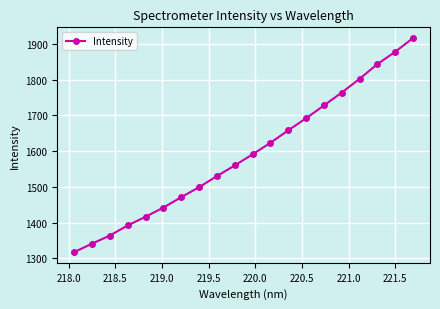

Reading left to right, what are all the values shown in this chart?

1317.4	1341.1	1363.9	1392.1	1416.4	1442.2	1471.2	1499.2	1530.2	1560.0	1591.2	1623.4	1658.3	1692.1	1727.8	1764.1	1802.4	1843.8	1878.2	1916.6